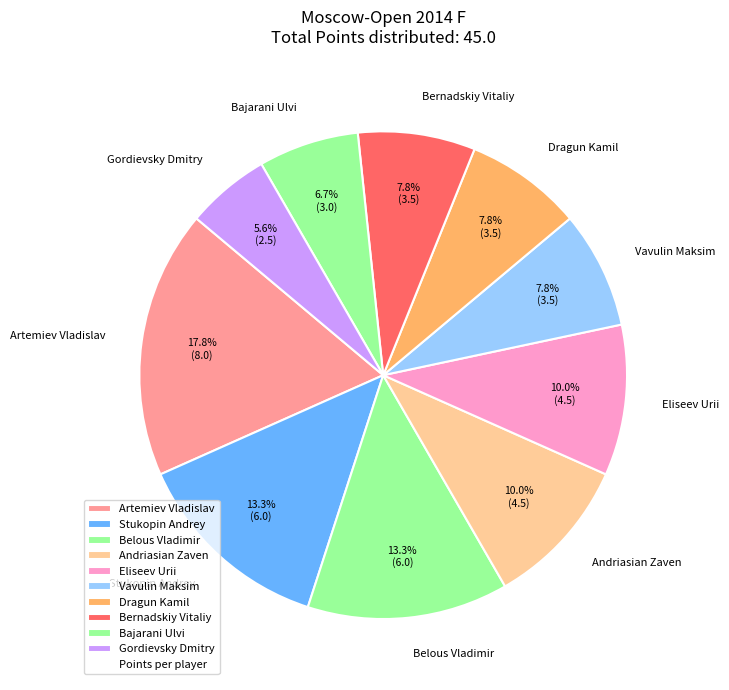

What is the smallest slice in the pie chart?

Gordievsky Dmitry